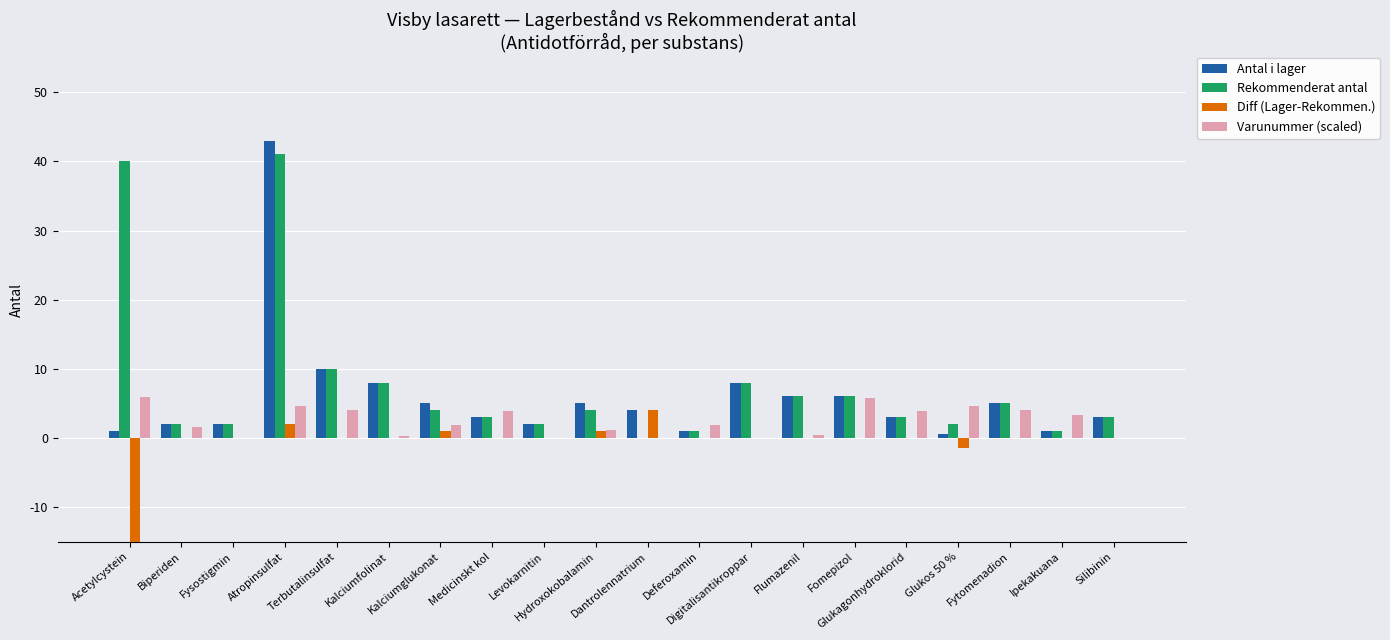

What position from the right is Glukagonhydroklorid?

5